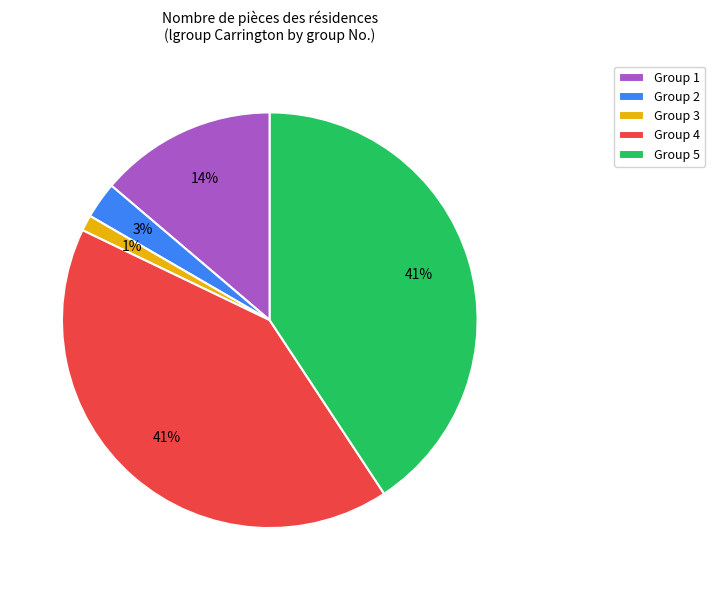

Is the sum of Group 3 and Group 4 greater than half?

No